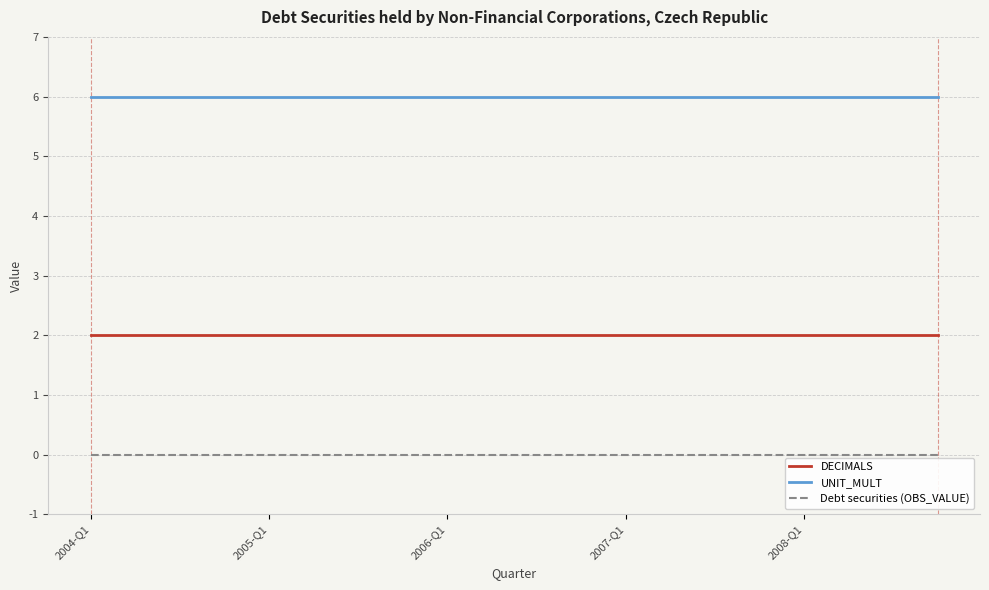

True or false: Debt securities (OBS_VALUE) and UNIT_MULT cross at least once.

False